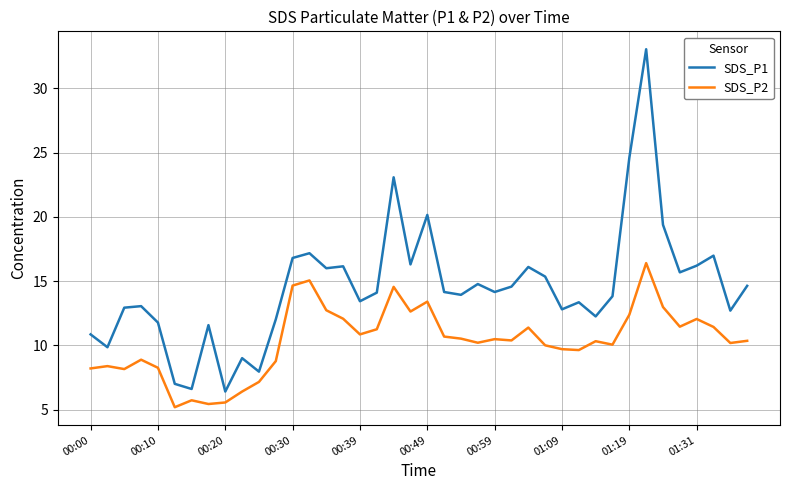

Which series has the largest total across all categories?

SDS_P1